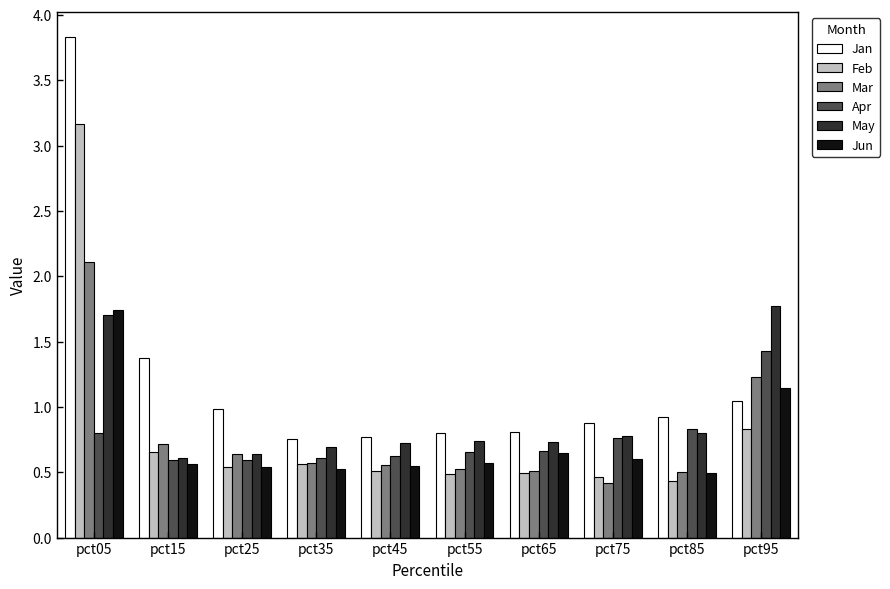

At which category is the sum across all series the highest?

pct05